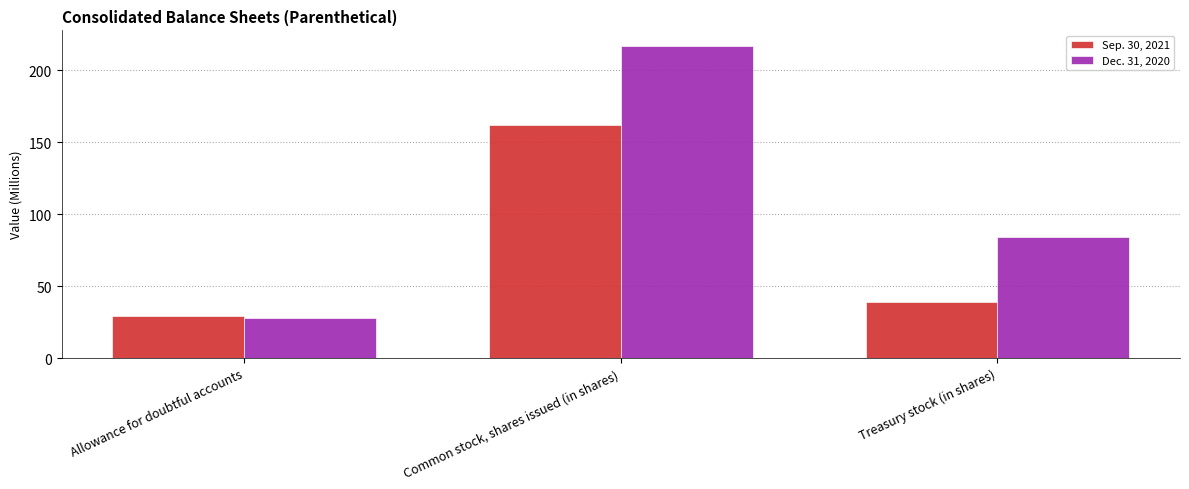

What are all the series names shown in the legend?

Sep. 30, 2021, Dec. 31, 2020